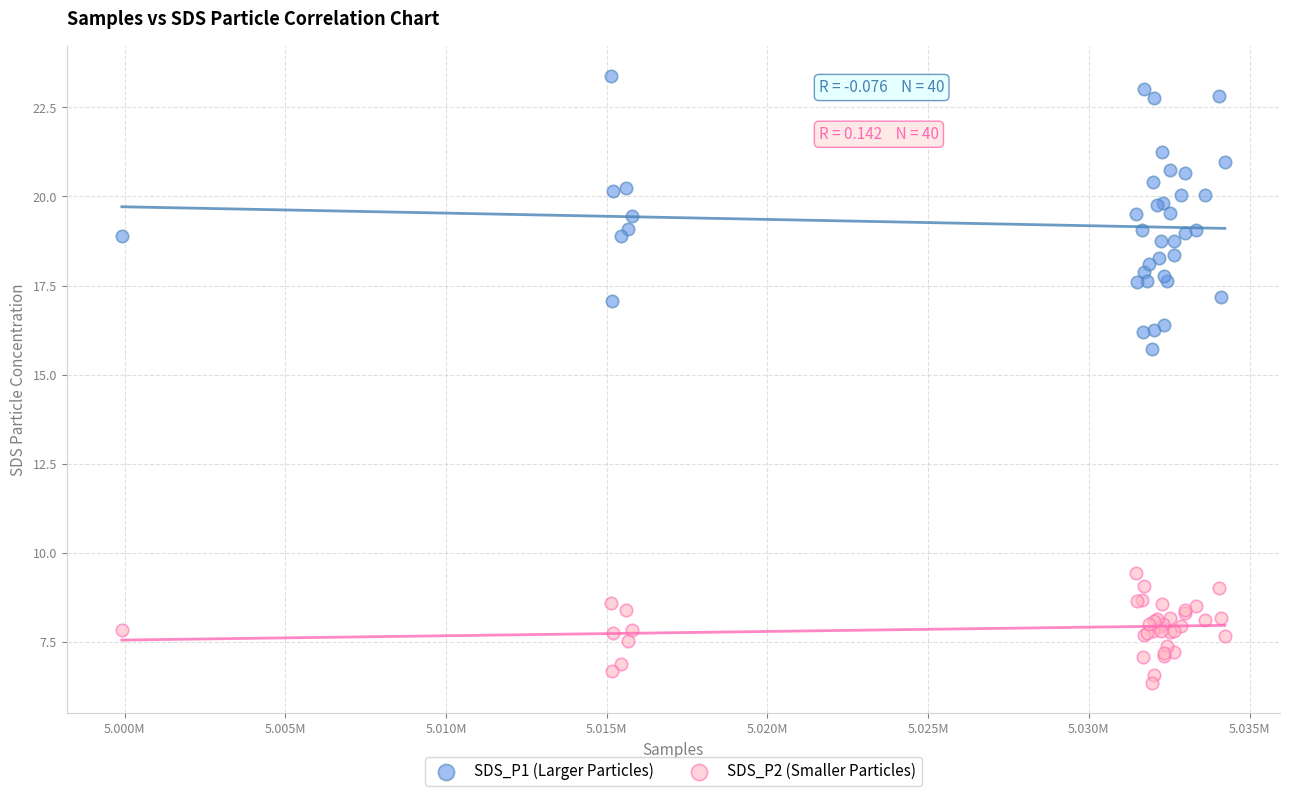

Across all series, what Y value is closest to 14?

15.7